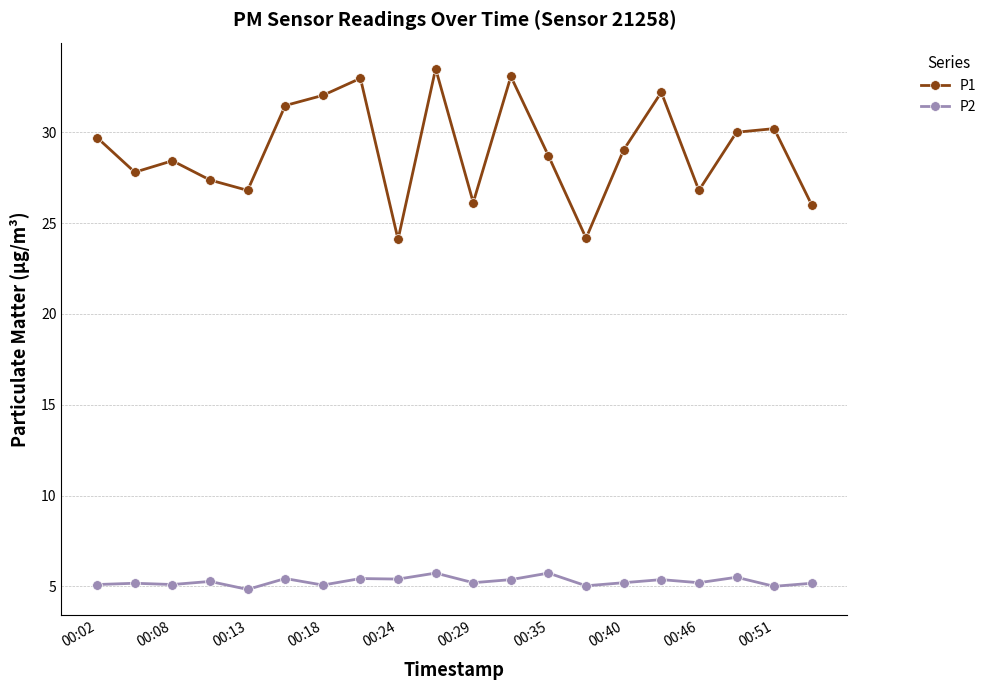

True or false: P1 and P2 cross at least once.

False